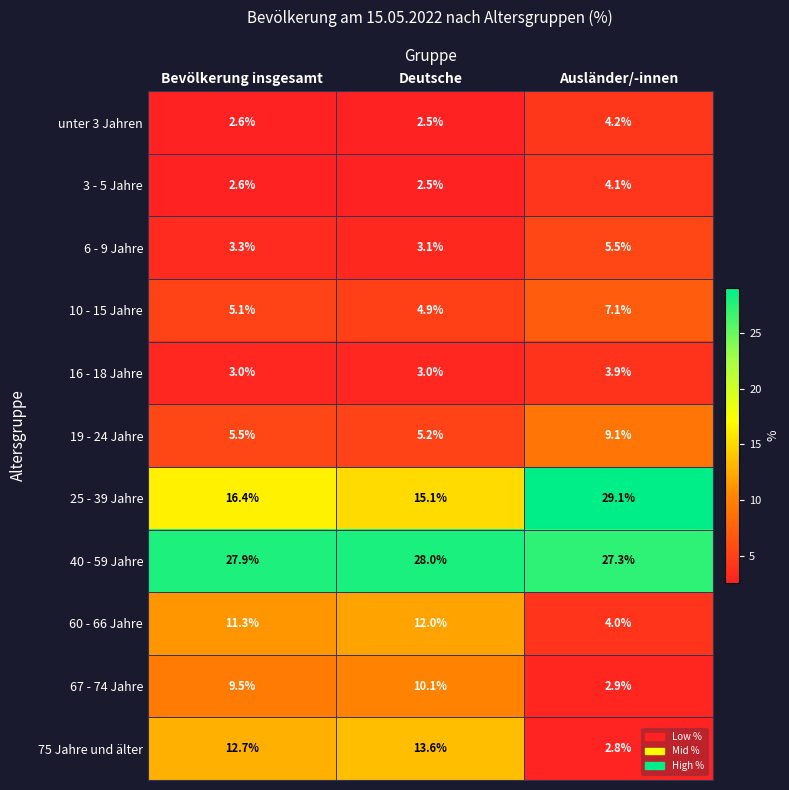

At how many categories does at least one series exceed 16?

3